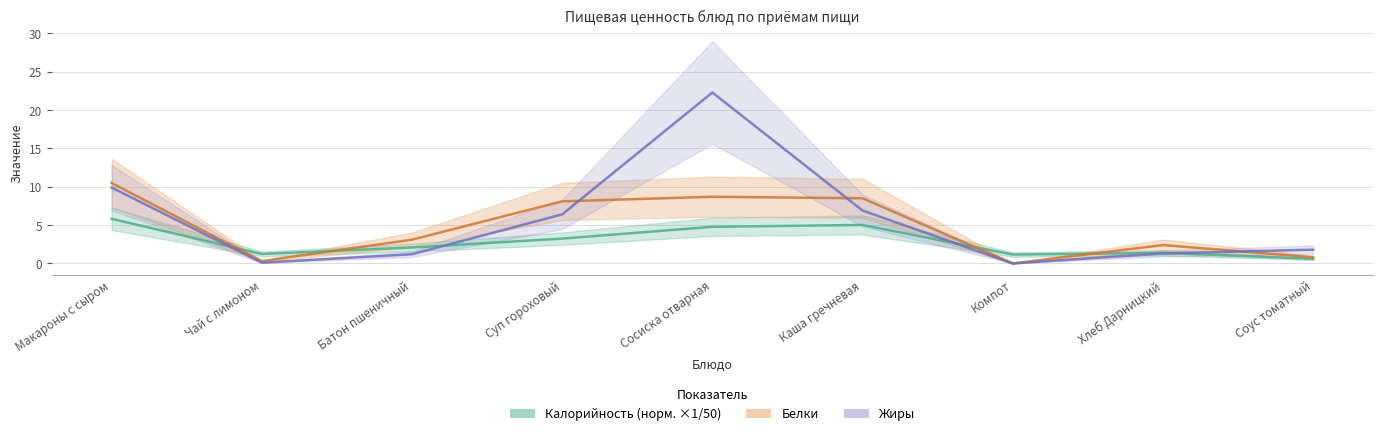

Reading right to left, what are all the values shown in this chart?

Калорийность: Соус томатный=0.6	Хлеб Дарницкий=1.4	Компот=1.2	Каша гречневая=5.0	Сосиска отварная=4.8	Суп гороховый=3.2	Батон пшеничный=2.1	Чай с лимоном=1.2	Макароны с сыром=5.8
Белки: Соус томатный=0.8	Хлеб Дарницкий=2.4	Компот=0.0	Каша гречневая=8.5	Сосиска отварная=8.7	Суп гороховый=8.1	Батон пшеничный=3.1	Чай с лимоном=0.3	Макароны с сыром=10.5
Жиры: Соус томатный=1.8	Хлеб Дарницкий=1.3	Компот=0.0	Каша гречневая=6.9	Сосиска отварная=22.3	Суп гороховый=6.4	Батон пшеничный=1.2	Чай с лимоном=0.1	Макароны с сыром=9.9